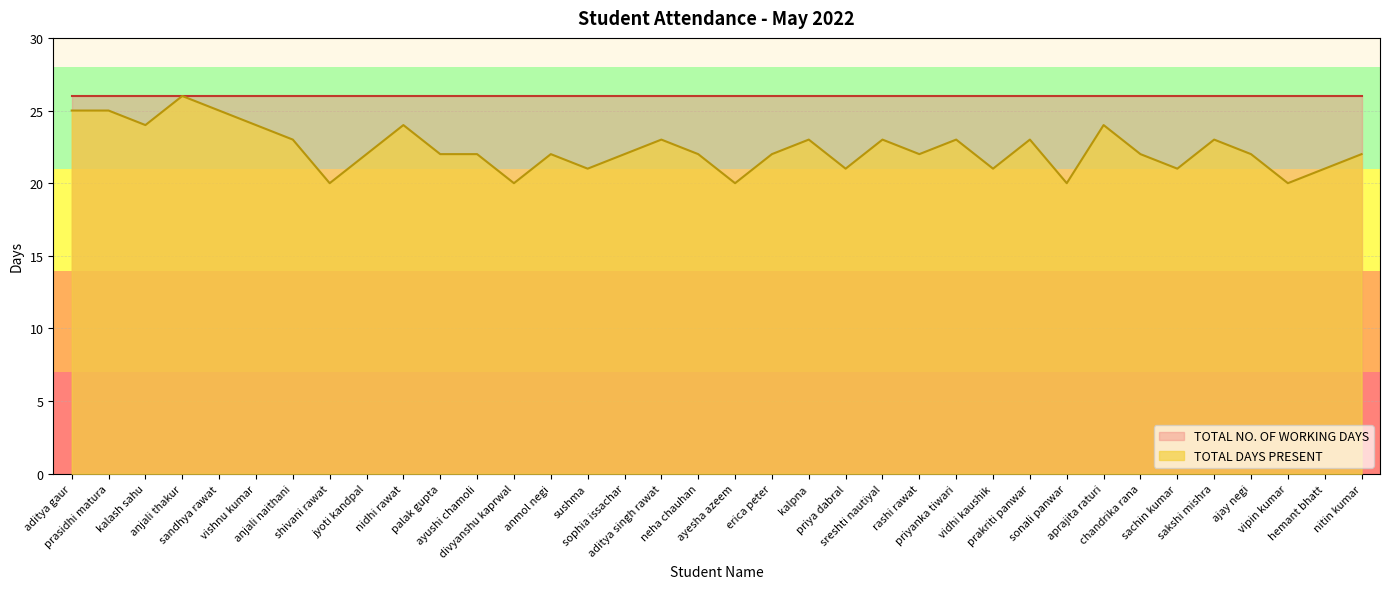

What position from the right is anjali thakur?

33